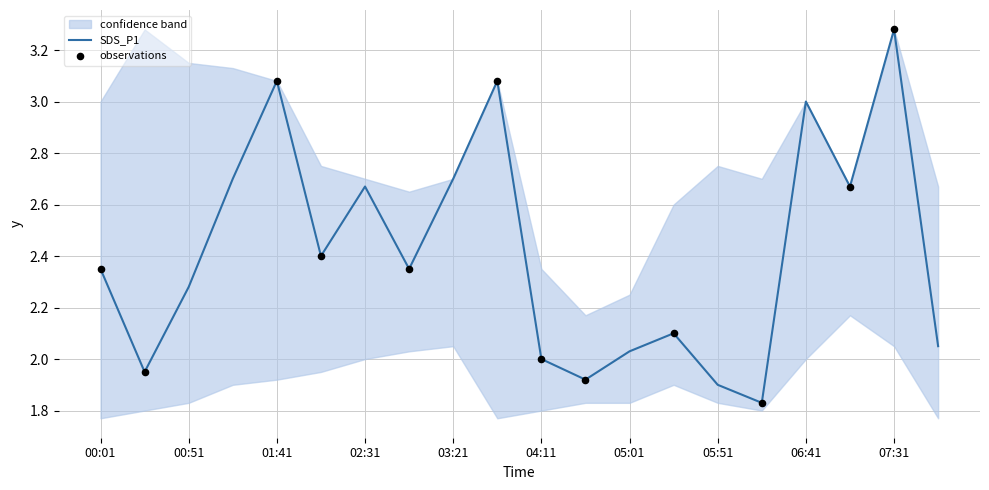

Which series has the largest Y range (max minus min)?

SDS_P1